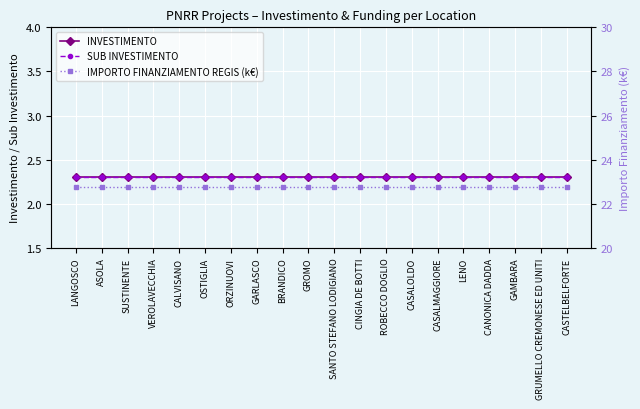

How many categories are shown in the chart?

20